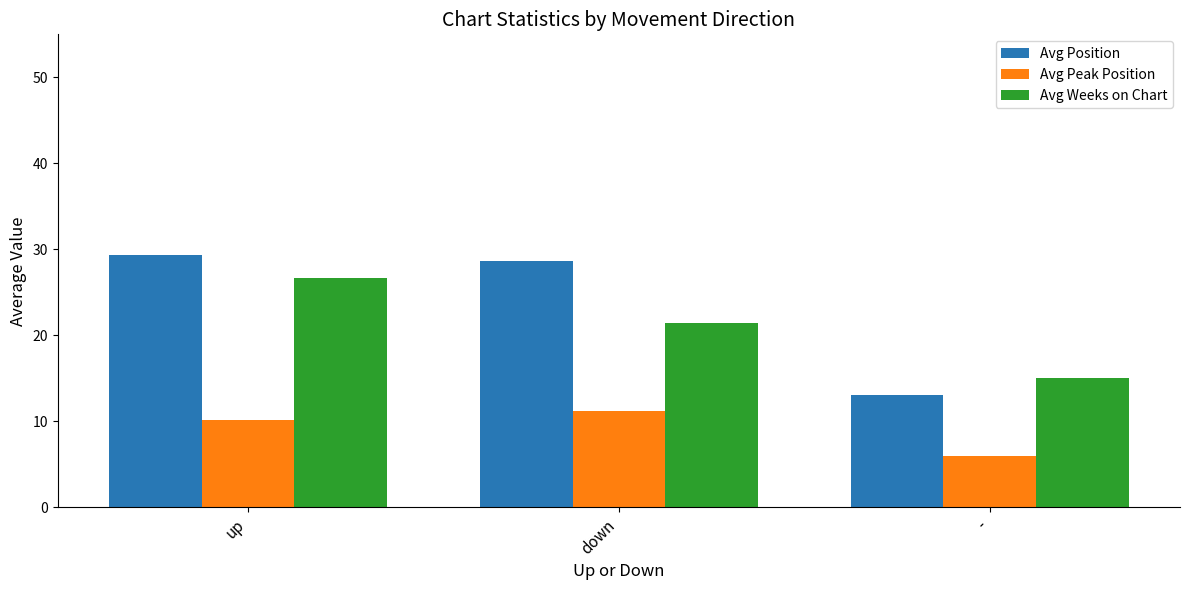

Which series has the largest total across all categories?

Avg Position